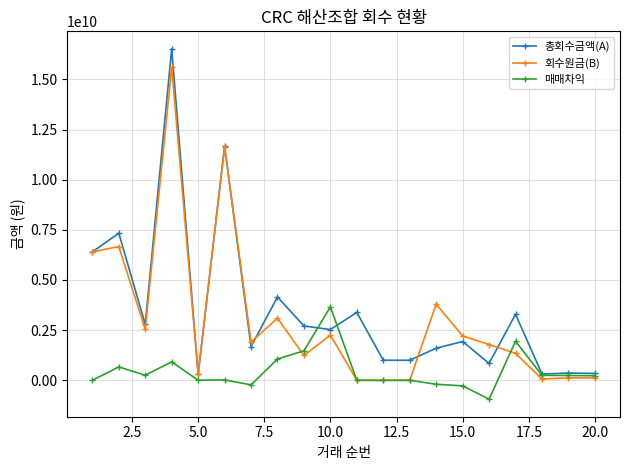

Which series has the largest range (max minus min)?

총회수금액(A)